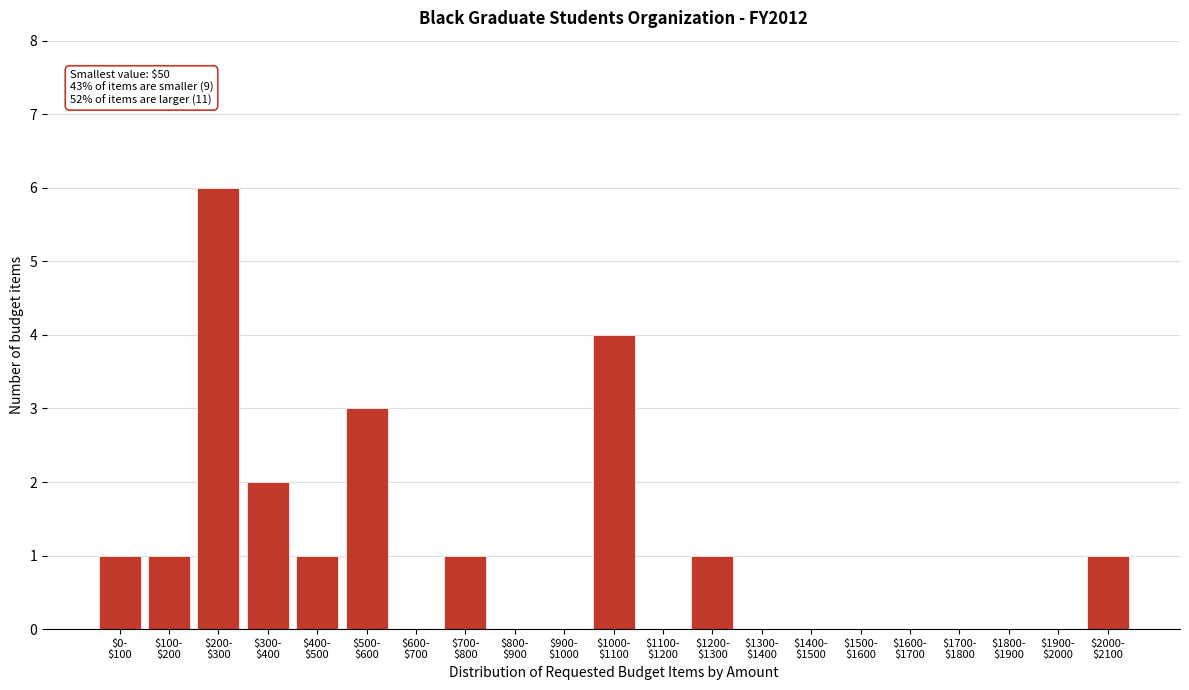

What is the maximum value shown in the chart?

6